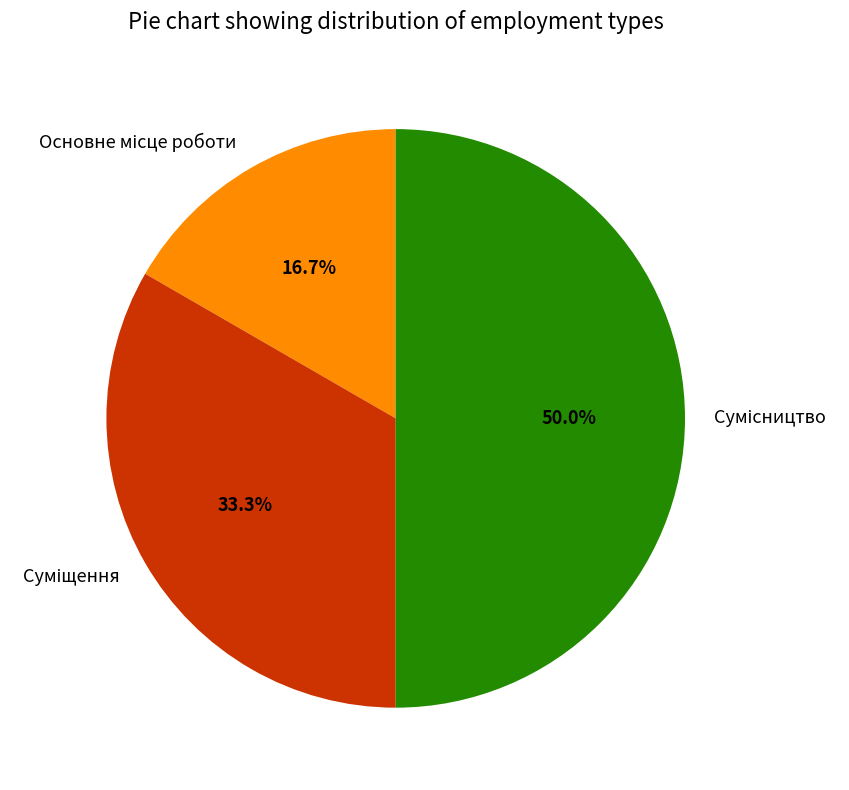

How many slices are in this pie chart?

3